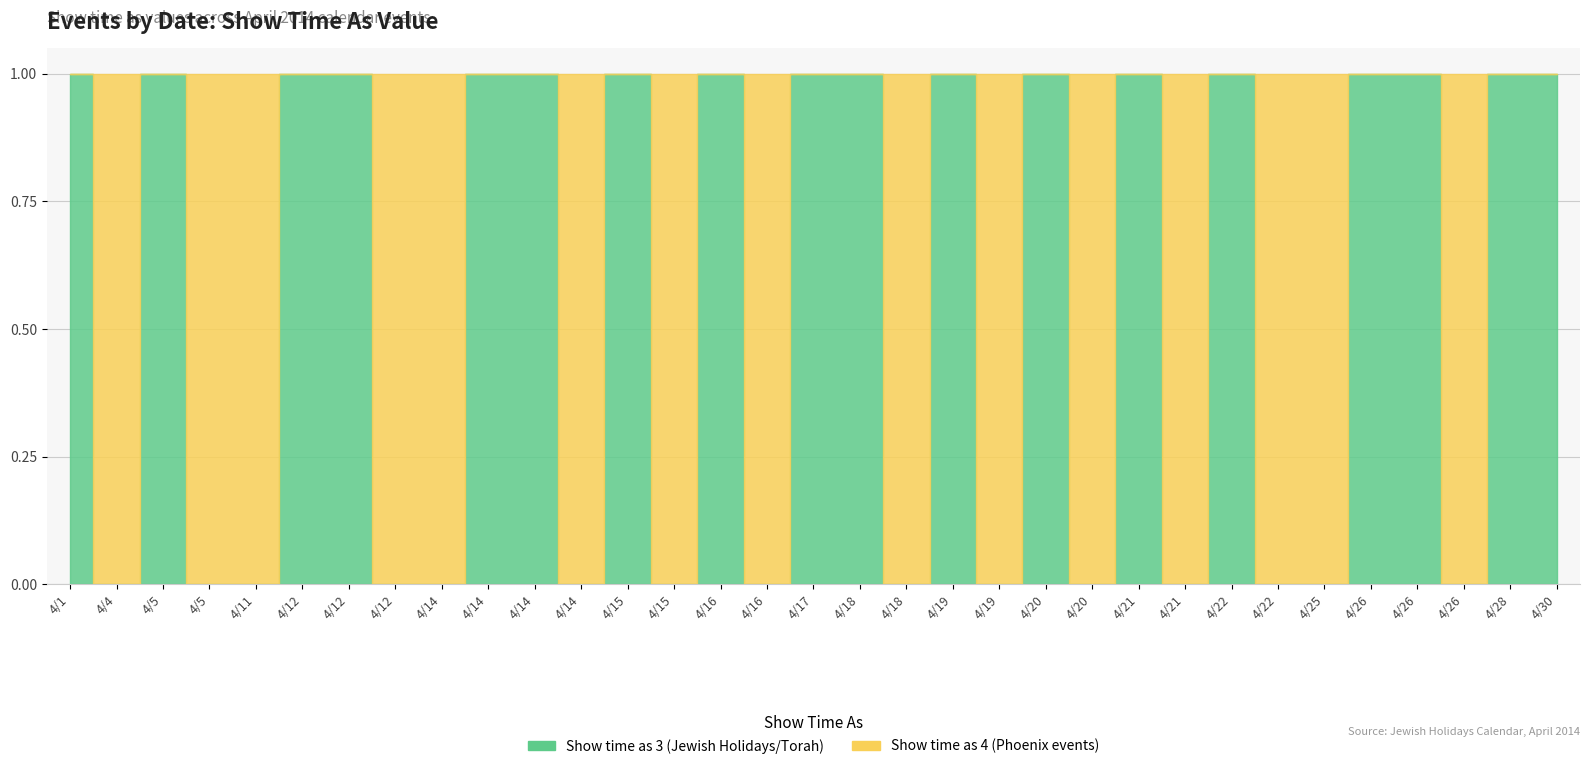

Which has a higher value, 4/11 or 4/14?

4/11